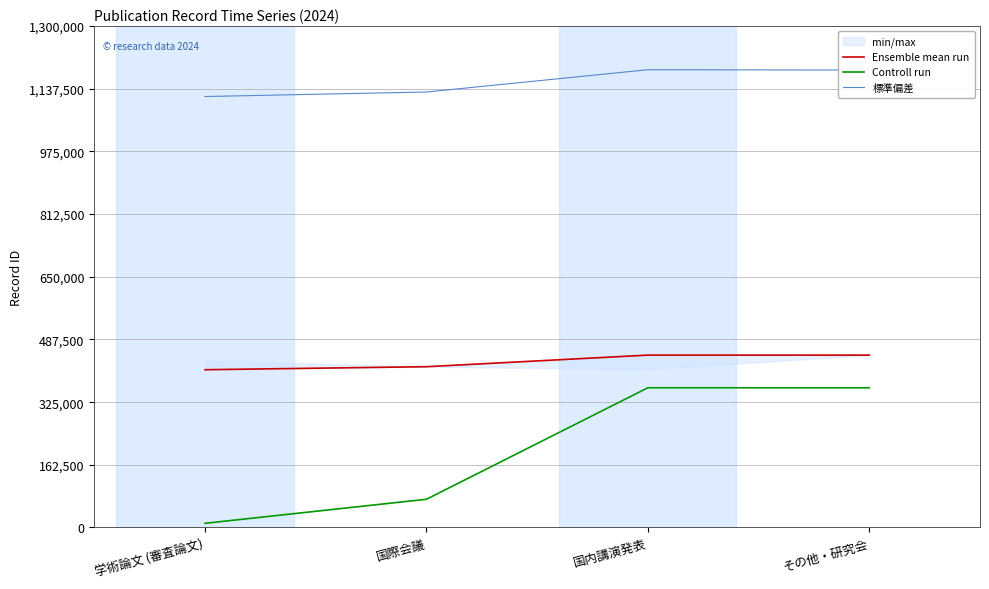

What is the difference between the maximum and minimum values in the 標準偏差 series?

69449